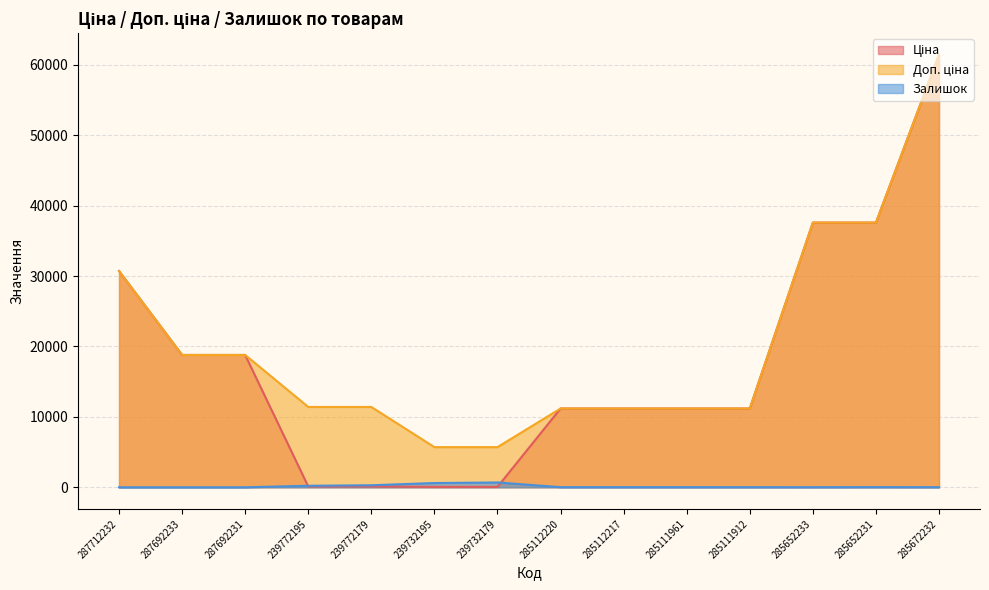

At how many categories does at least one series exceed 9911?

12